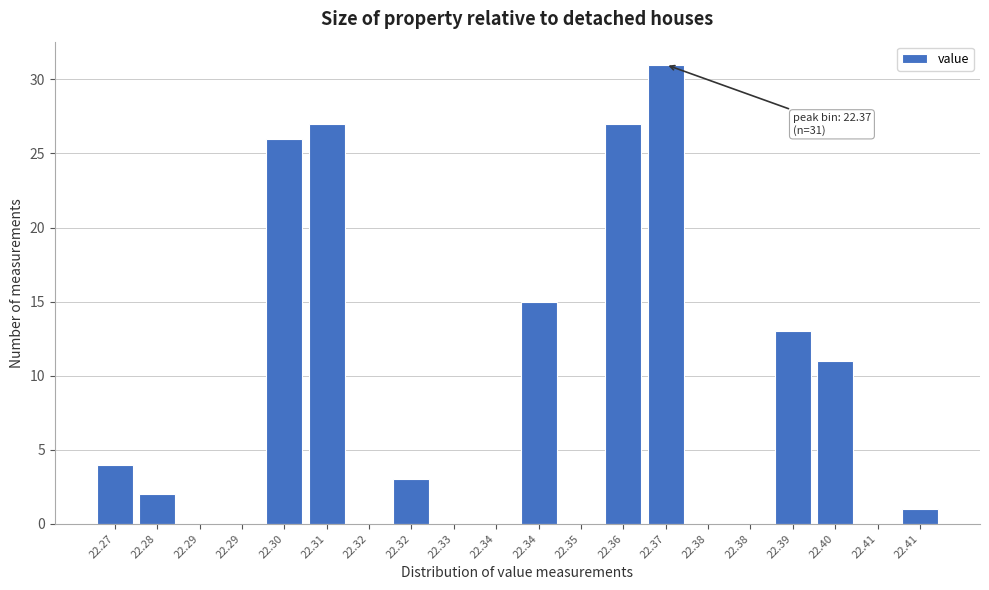

Are the bars horizontal?

No